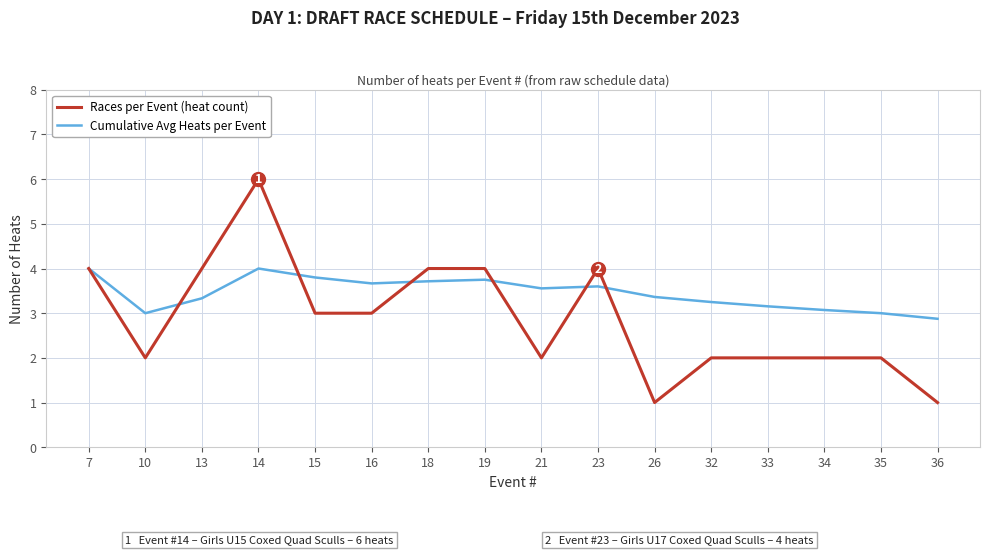

What value does the Races per Event (heat count) series have at 36?

1.0